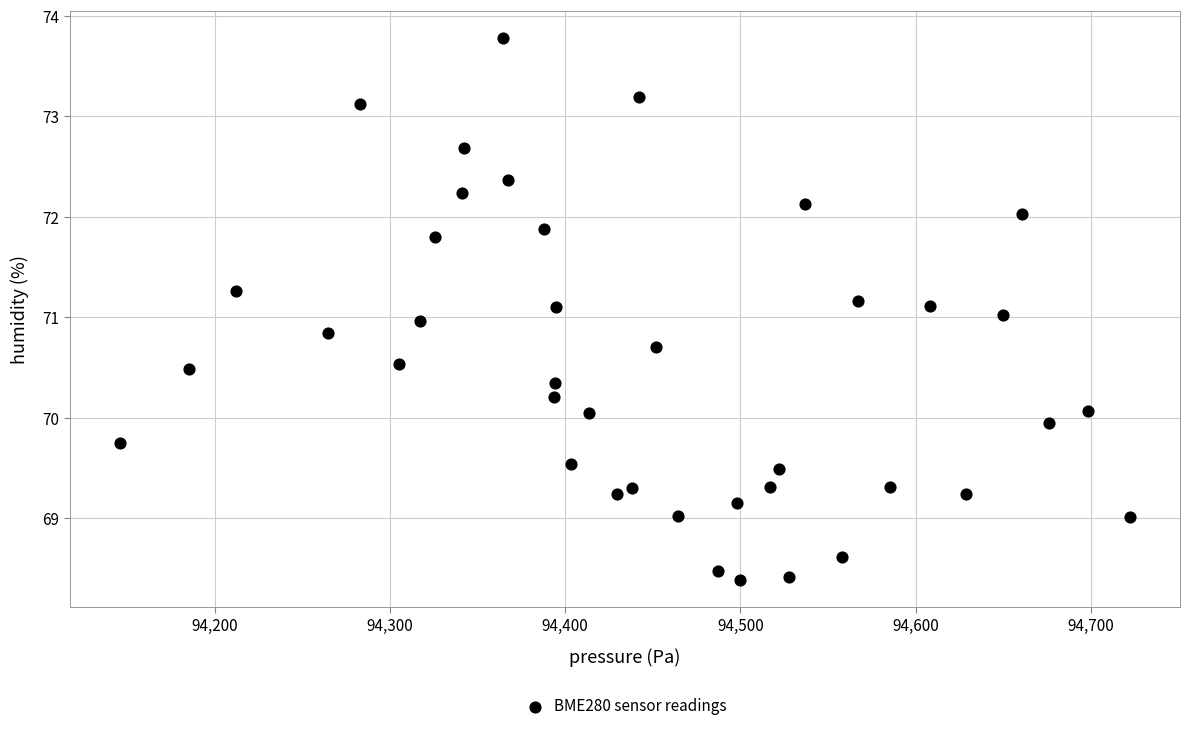

What is the range of X values (max minus min)?

575.8